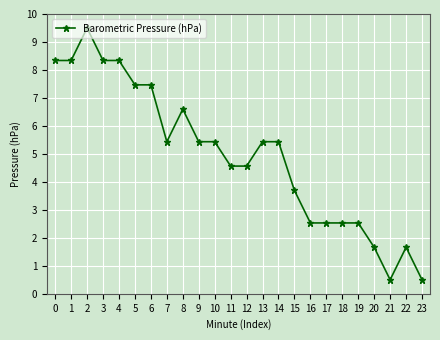

What is the greatest value displayed?

9.5